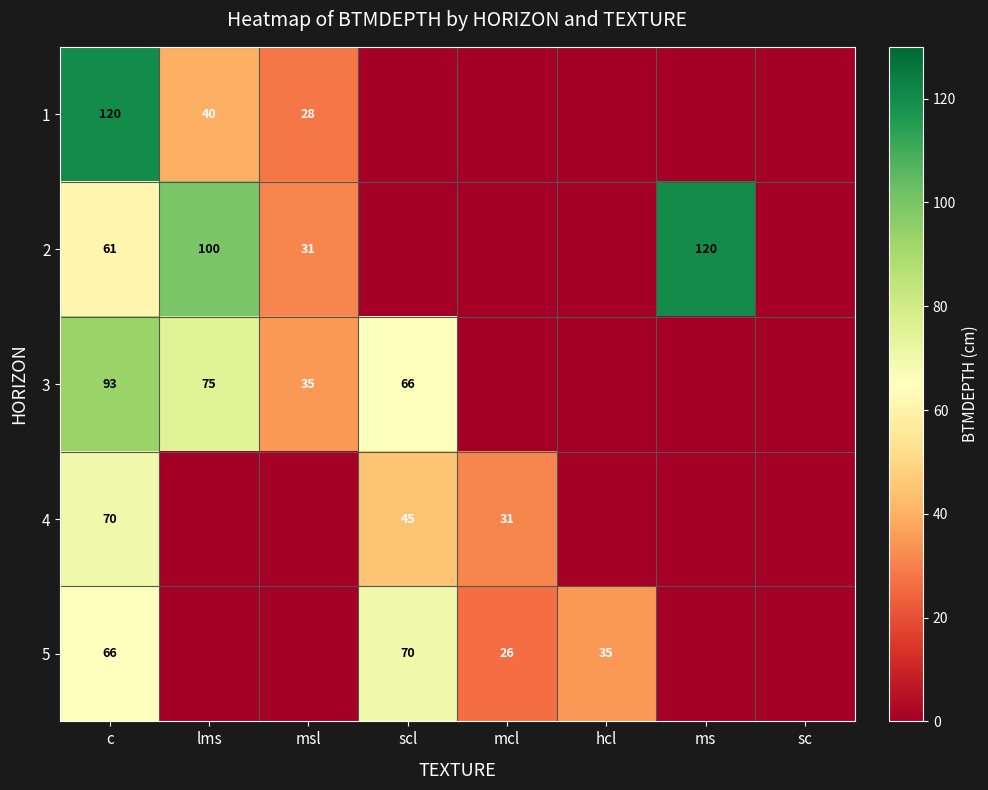

What is the difference between the highest and lowest values at c?

59